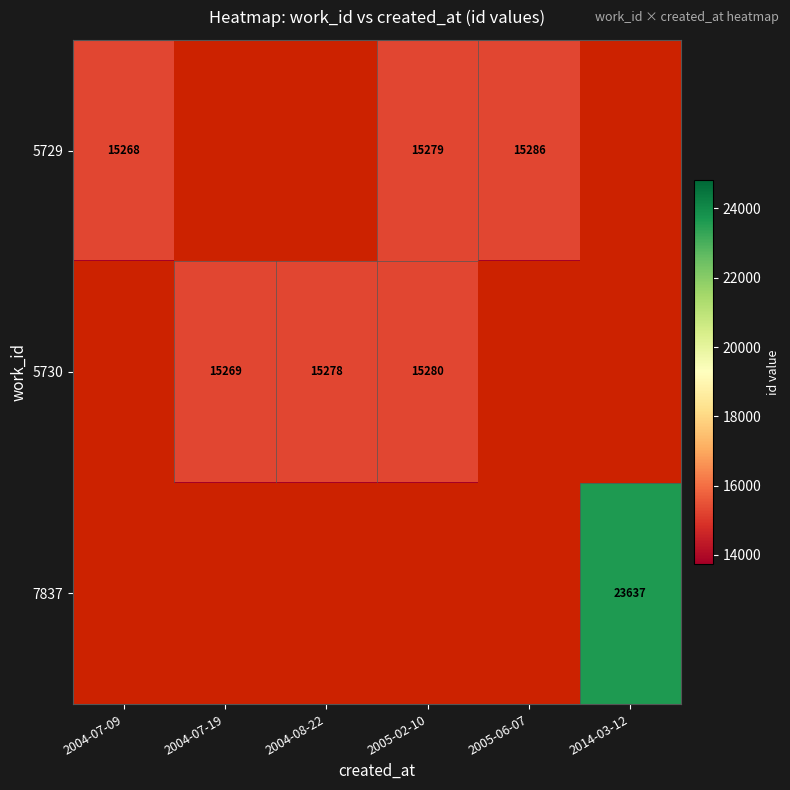

The value of 5730 at 2004-08-22 is 23154. True or false?

False